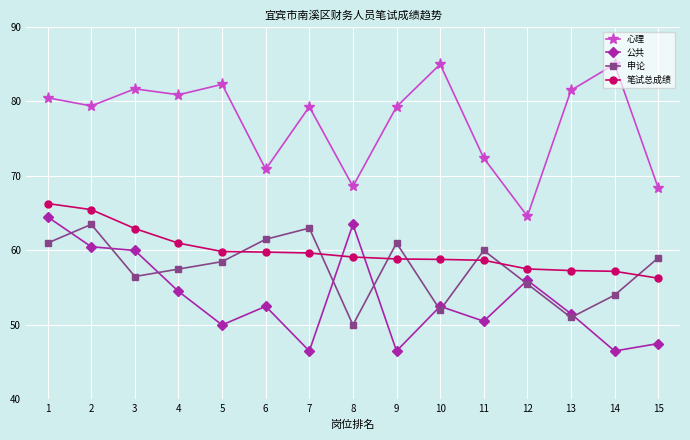

True or false: 心理 and 公共 intersect in this chart.

False